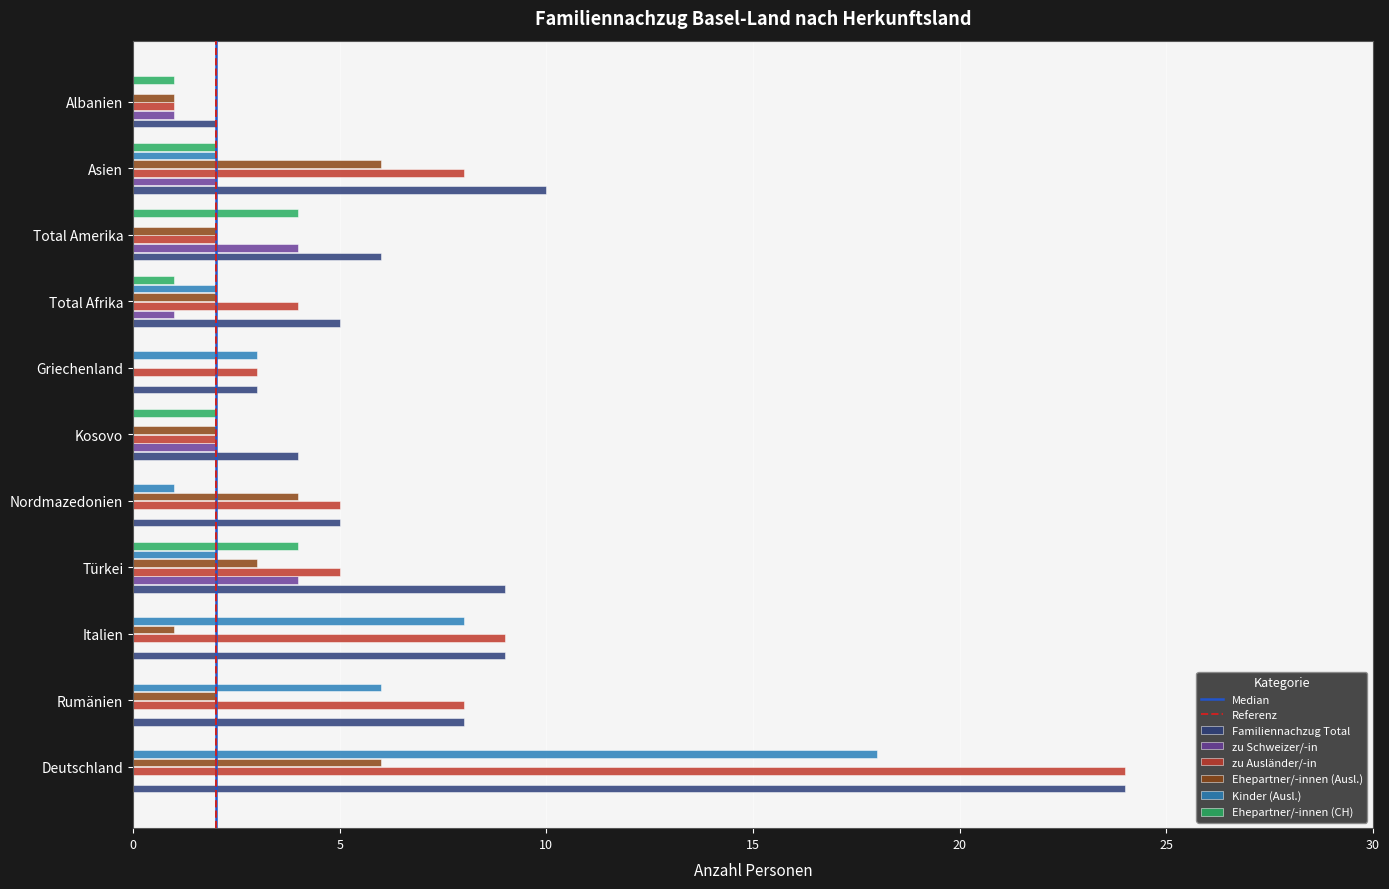

The Familiennachzug Total series shows 2 at Total Amerika. True or false?

False